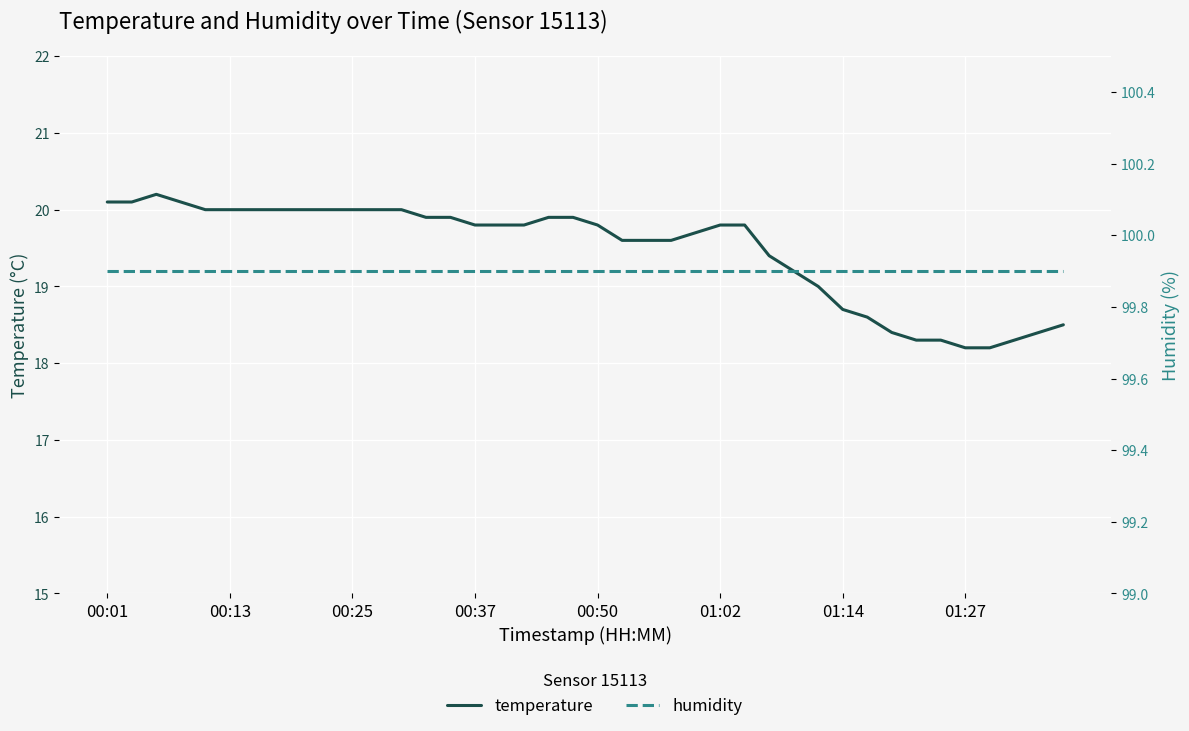

What are all the series names shown in the legend?

temperature, humidity